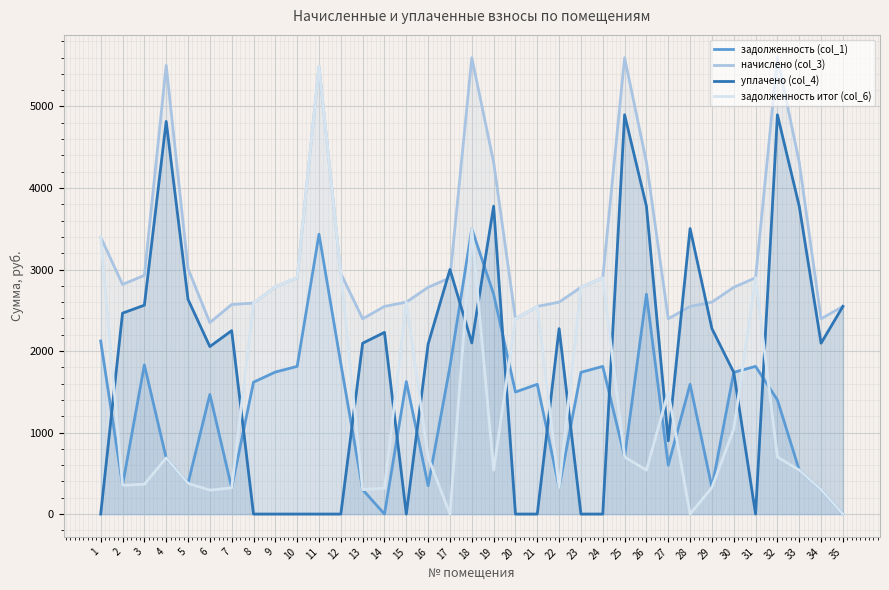

Which category has the lowest value in the задолженность (col_1) series?

14